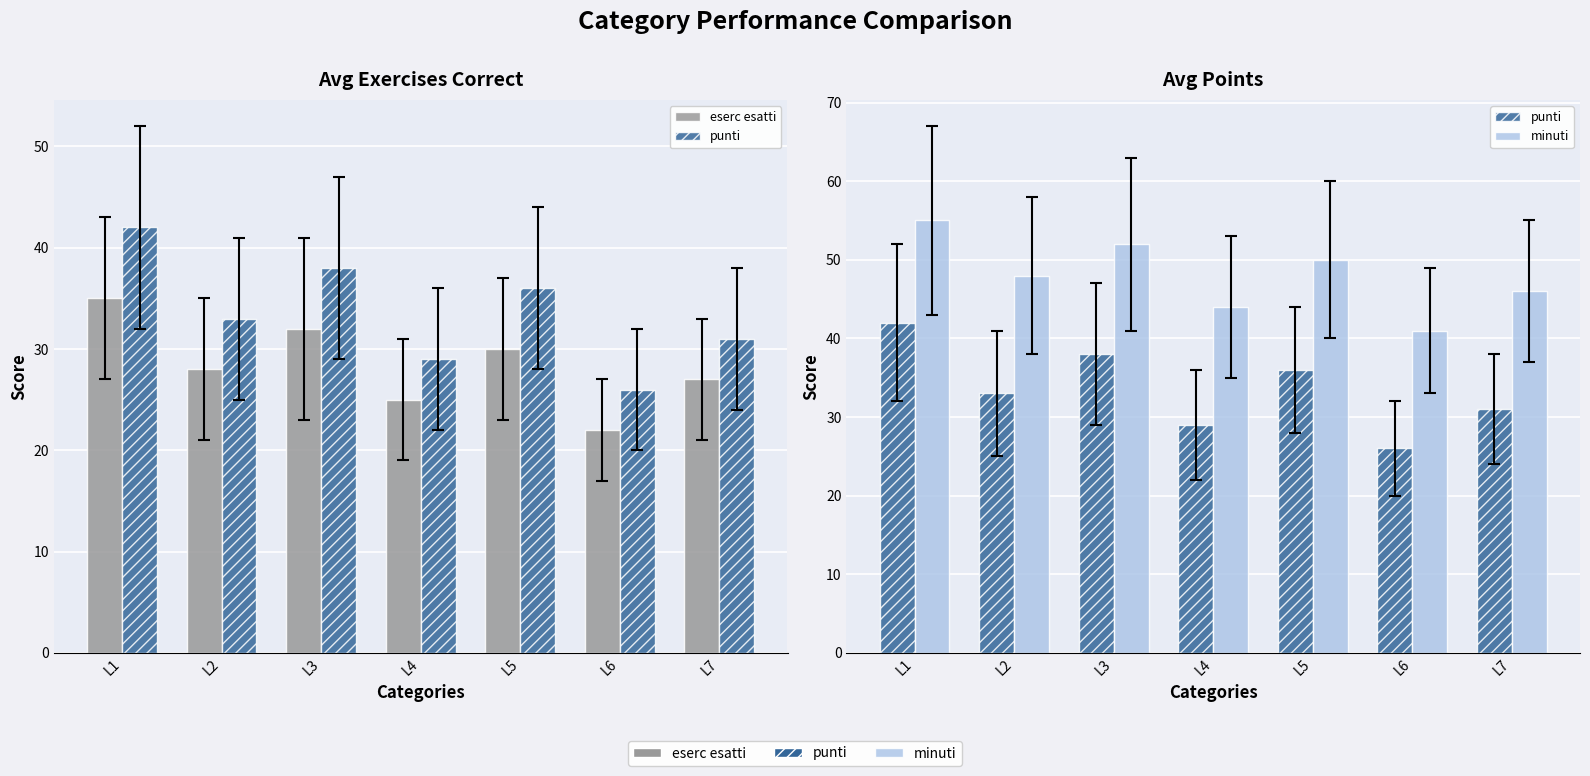

What is the spread (max minus min) of values at L6?

19